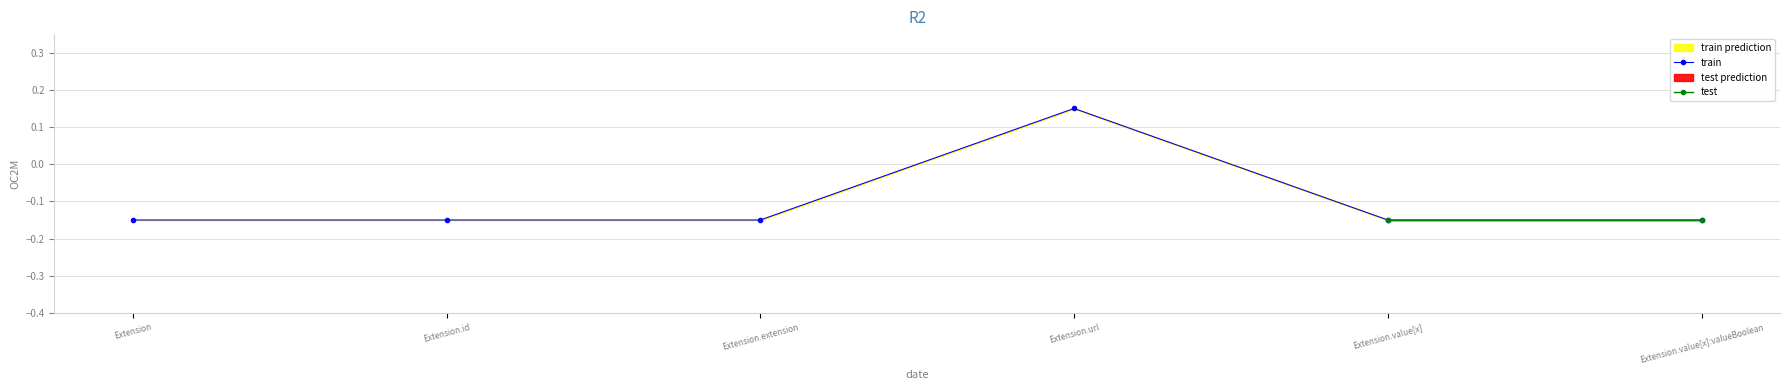

Which has a higher value, Extension.extension or Extension.url?

Extension.url